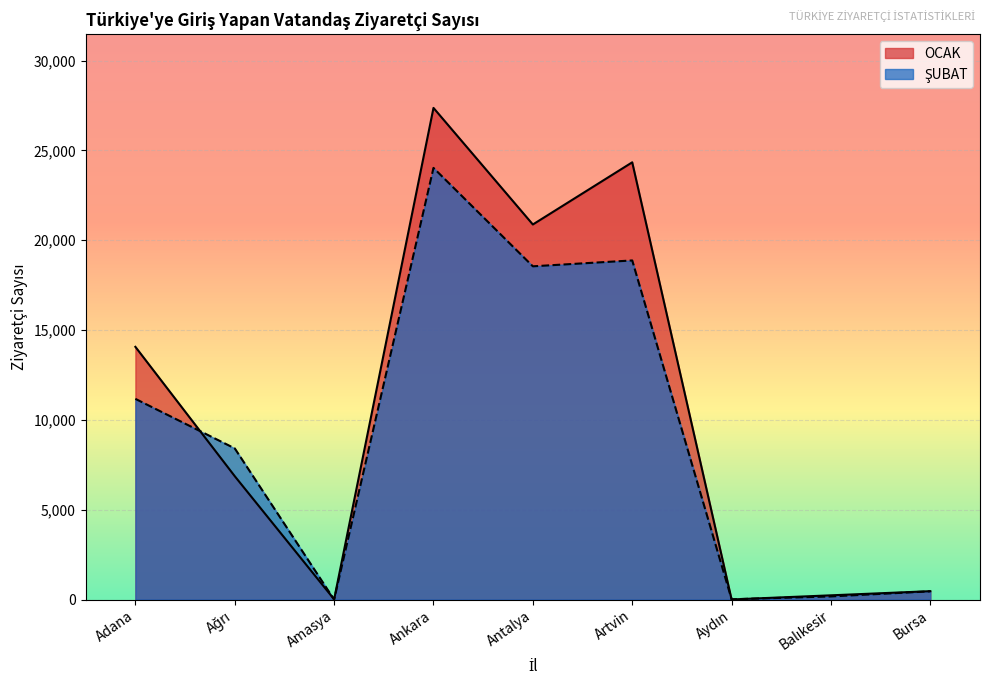

What is the difference between the second highest and second lowest values in the OCAK series?

24328